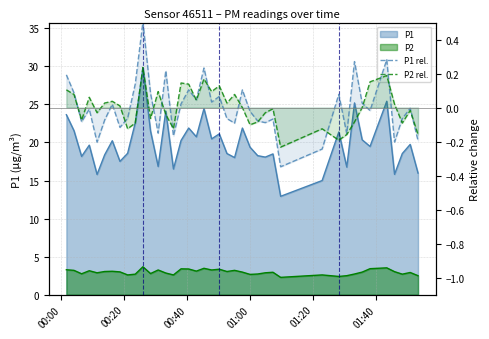

Does the chart display data point markers on the line(s)?

No